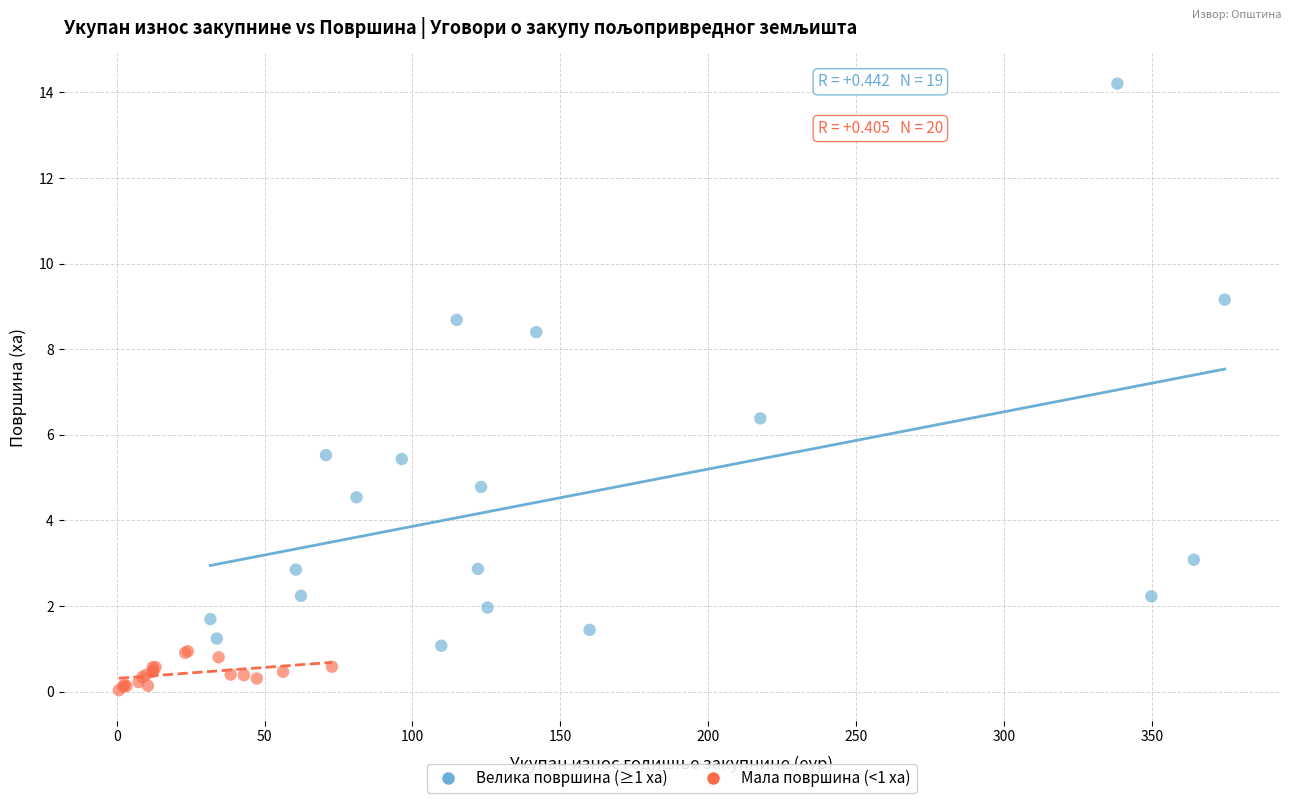

Which series reaches the maximum Y coordinate?

Велика површина (≥1 ха)